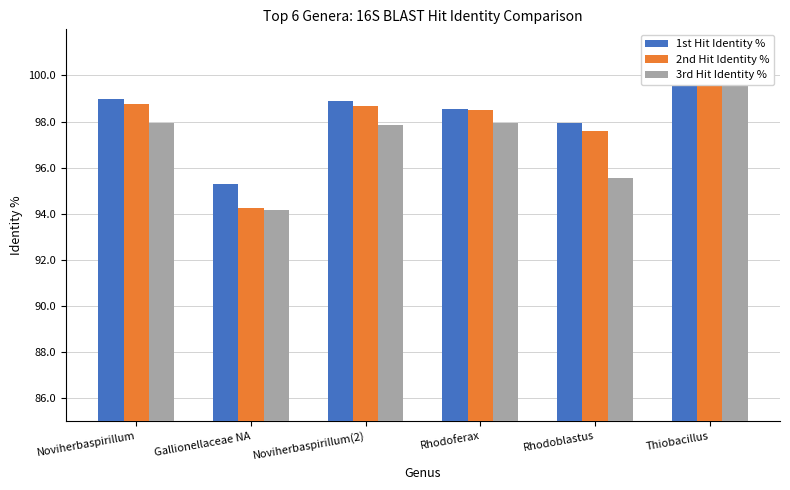

Between Noviherbaspirillum and Thiobacillus, which series saw the biggest shift?

3rd Hit Identity %